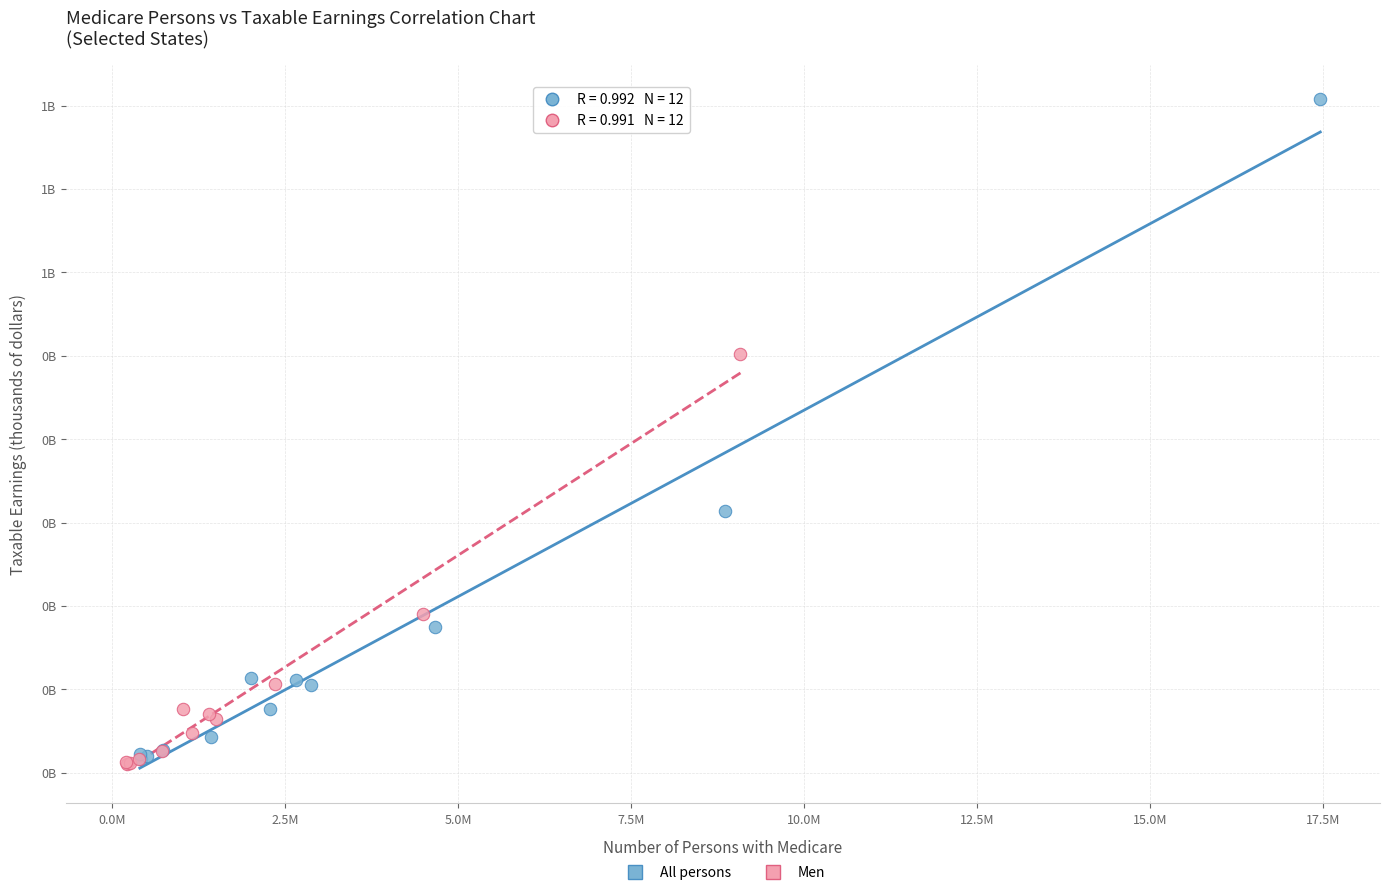

What are all the series names shown in the legend?

All persons, Men